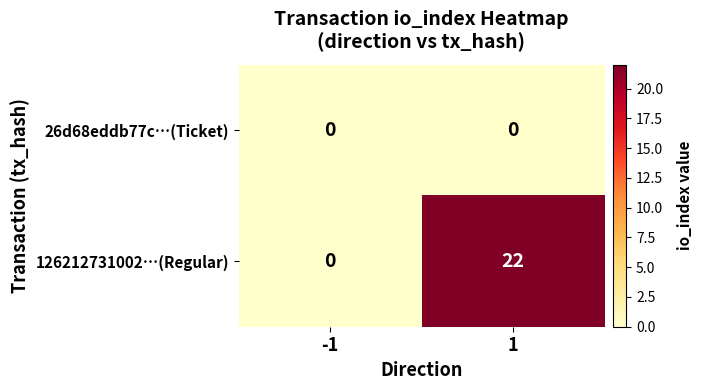

True or false: 26d68eddb77c…(Ticket) has a value of 0 at -1.

True